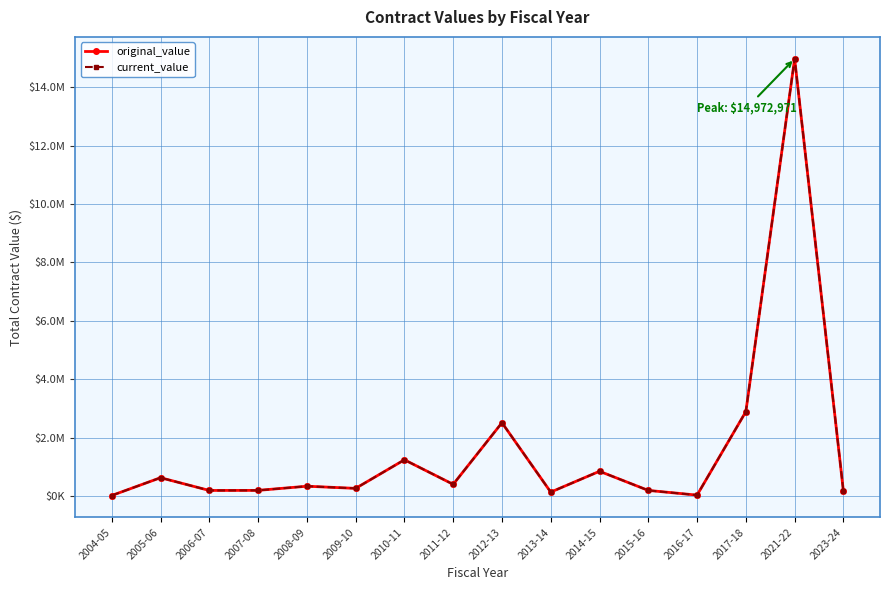

What is the smallest value displayed?

24730.2